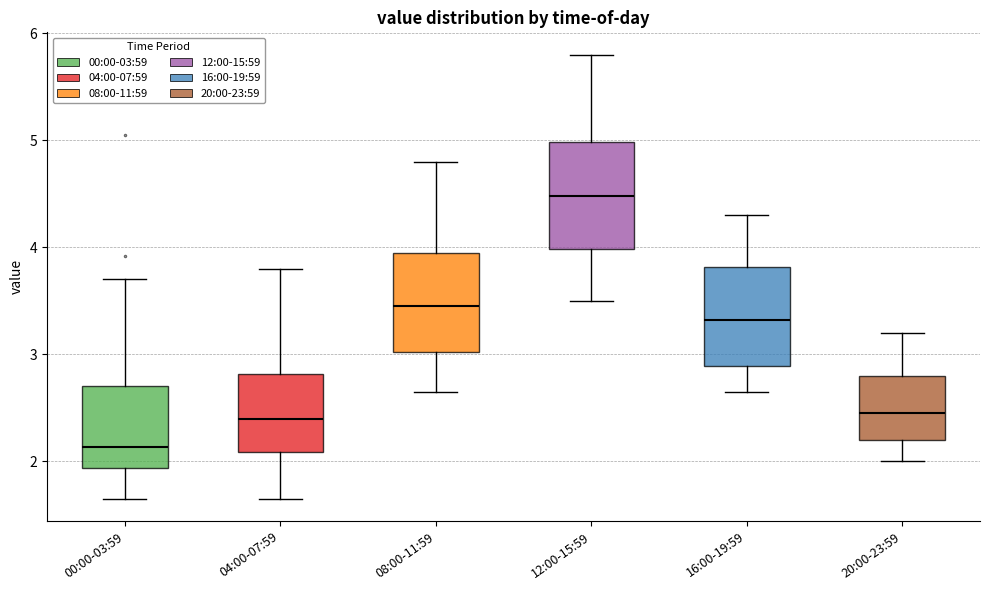

Reading left to right, read every box against the y-axis: the position of its median line, the range the box covers, and the ends of its whiskers. The values are not printed on the chart, so give them approximately, as read against the axis.

00:00-03:59: median 2.1, box 1.9 to 2.7, whiskers 1.7 to 3.7
04:00-07:59: median 2.4, box 2.1 to 2.8, whiskers 1.7 to 3.8
08:00-11:59: median 3.5, box 3.0 to 4.0, whiskers 2.7 to 4.8
12:00-15:59: median 4.5, box 4.0 to 5.0, whiskers 3.5 to 5.8
16:00-19:59: median 3.3, box 2.9 to 3.8, whiskers 2.7 to 4.3
20:00-23:59: median 2.5, box 2.2 to 2.8, whiskers 2.0 to 3.2